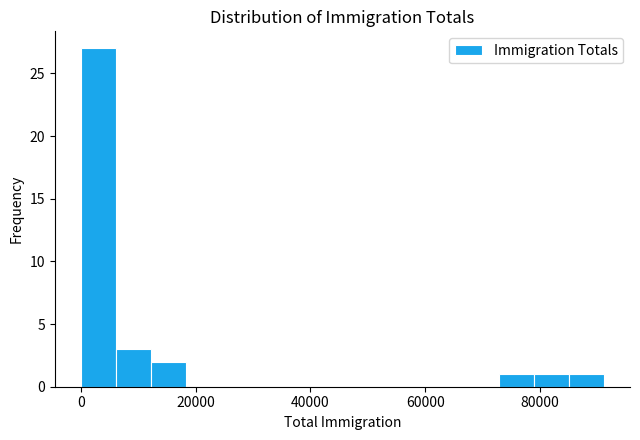

Around what value on the x-axis is the tallest bar? Give the approximate position of its centre, as read against the axis.

4000